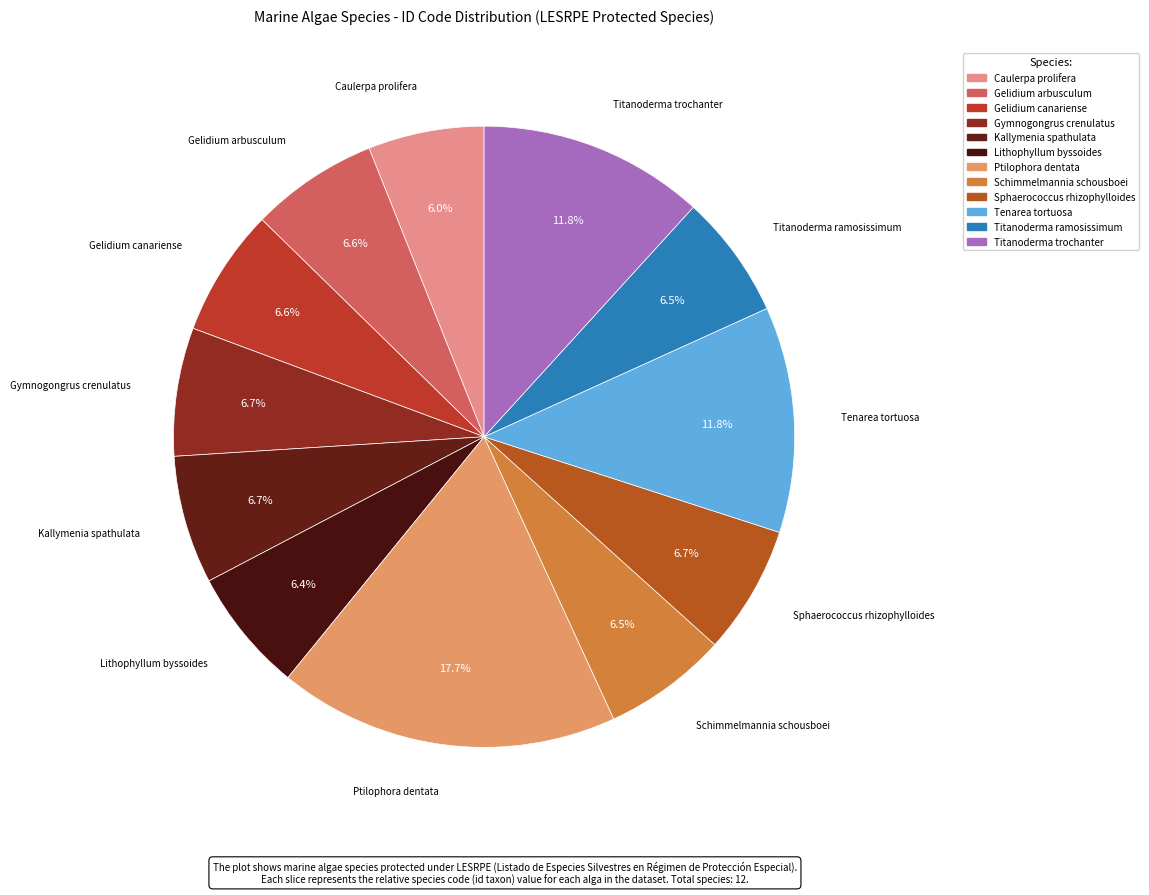

Which slice is the largest?

Ptilophora dentata